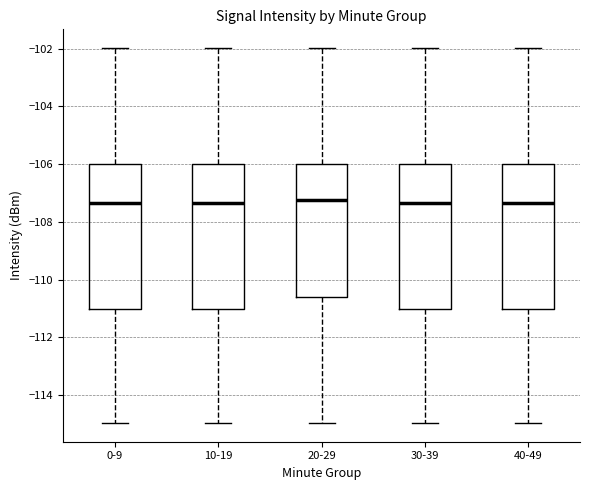

Reading left to right, transcribe this box plot: for each box, give where its median line is, the range the box spans, and where its two whiskers end, as read against the y-axis. The values are not printed on the chart, so give them approximately, as read against the axis.

0-9: median -107.4, box -111.0 to -106.0, whiskers -115.0 to -102.0
10-19: median -107.4, box -111.0 to -106.0, whiskers -115.0 to -102.0
20-29: median -107.2, box -110.6 to -106.0, whiskers -115.0 to -102.0
30-39: median -107.4, box -111.0 to -106.0, whiskers -115.0 to -102.0
40-49: median -107.4, box -111.0 to -106.0, whiskers -115.0 to -102.0